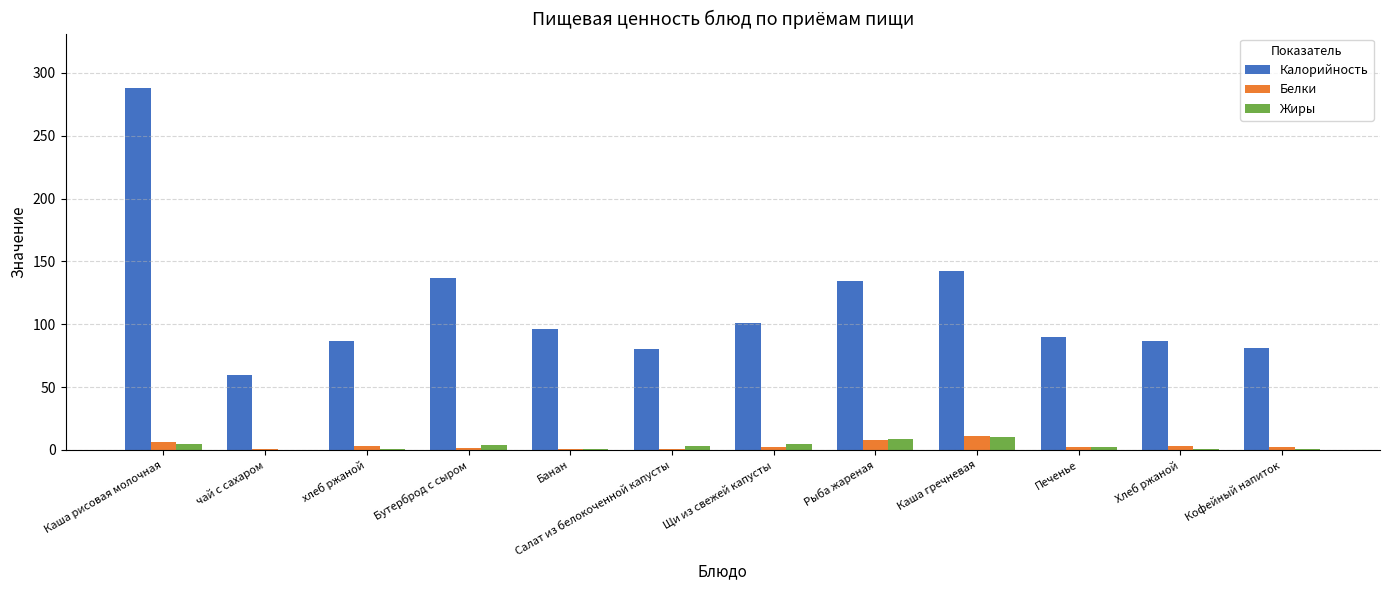

What is the sum of the Жиры values at Каша гречневая and Кофейный напиток?

11.0